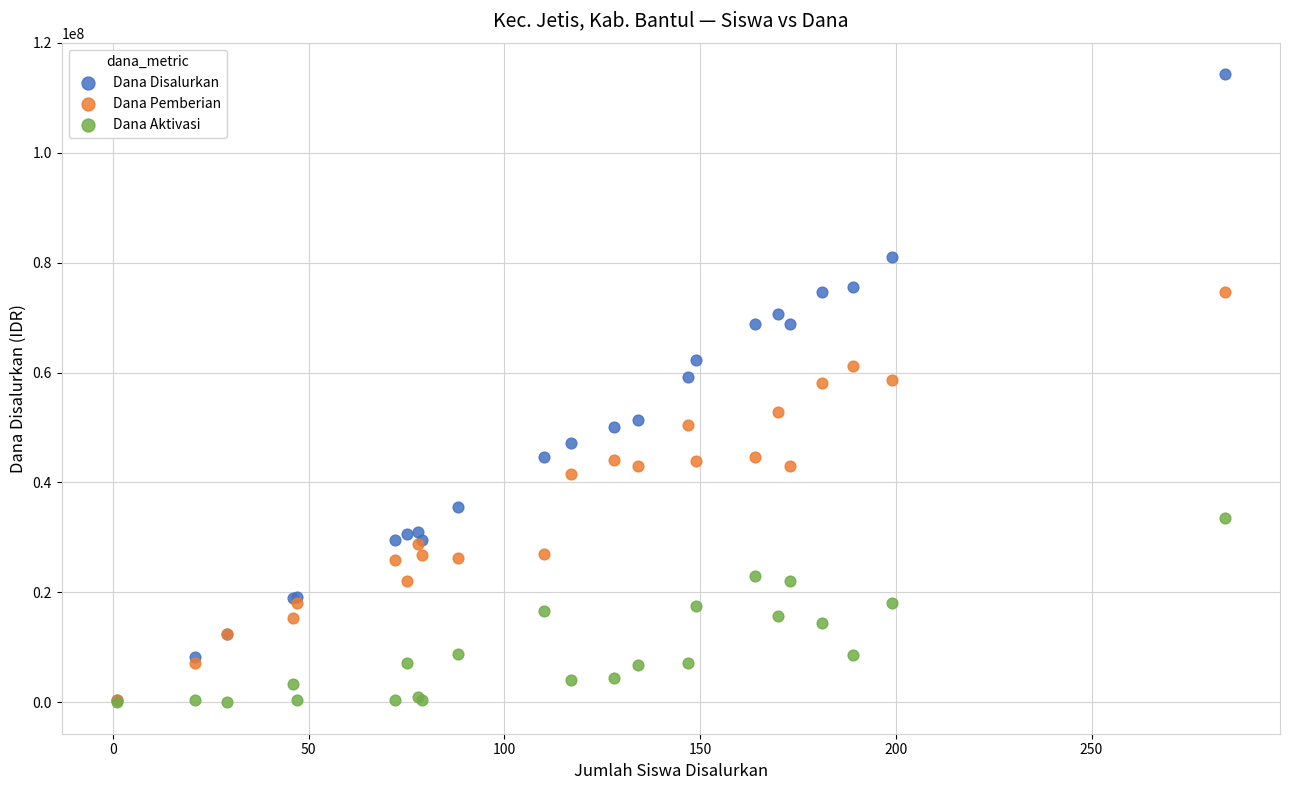

In the Dana Pemberian series, what Y value is closest to 37575000?

41625000